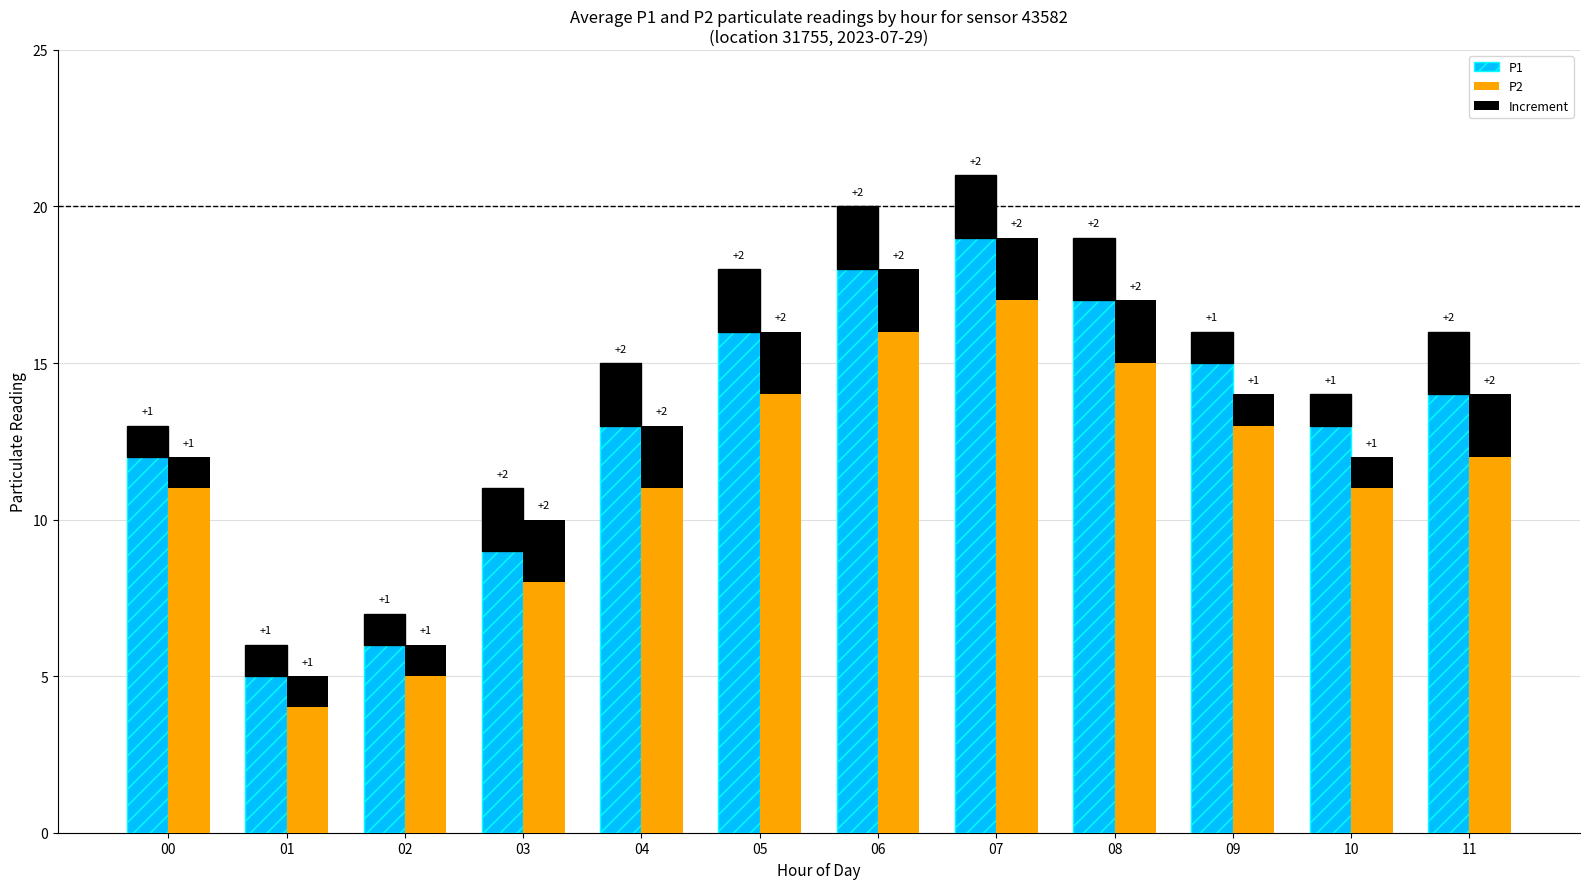

Reading left to right, what are all the values shown in this chart?

P1 (base): 12	5	6	9	13	16	18	19	17	15	13	14
P1 increment: 1	1	1	2	2	2	2	2	2	1	1	2
P2 (base): 11	4	5	8	11	14	16	17	15	13	11	12
P2 increment: 1	1	1	2	2	2	2	2	2	1	1	2